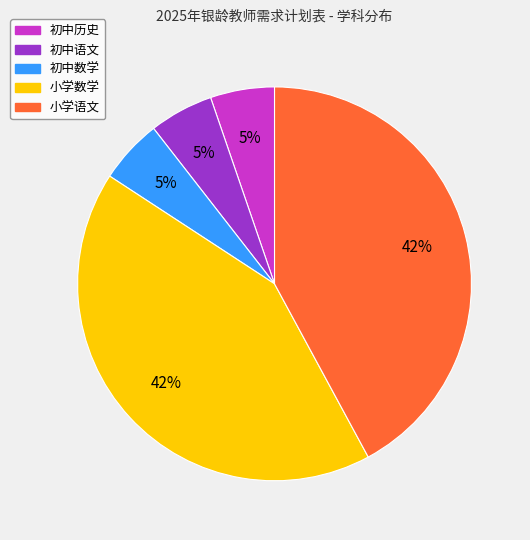

Combined, do 小学语文 and 初中语文 account for over 50%?

No